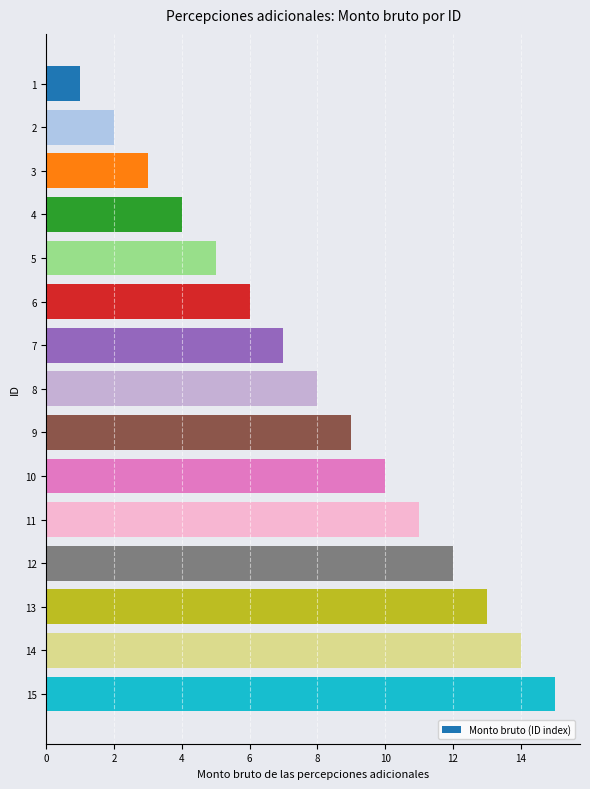

Where is the data nearest to the value 8?

8